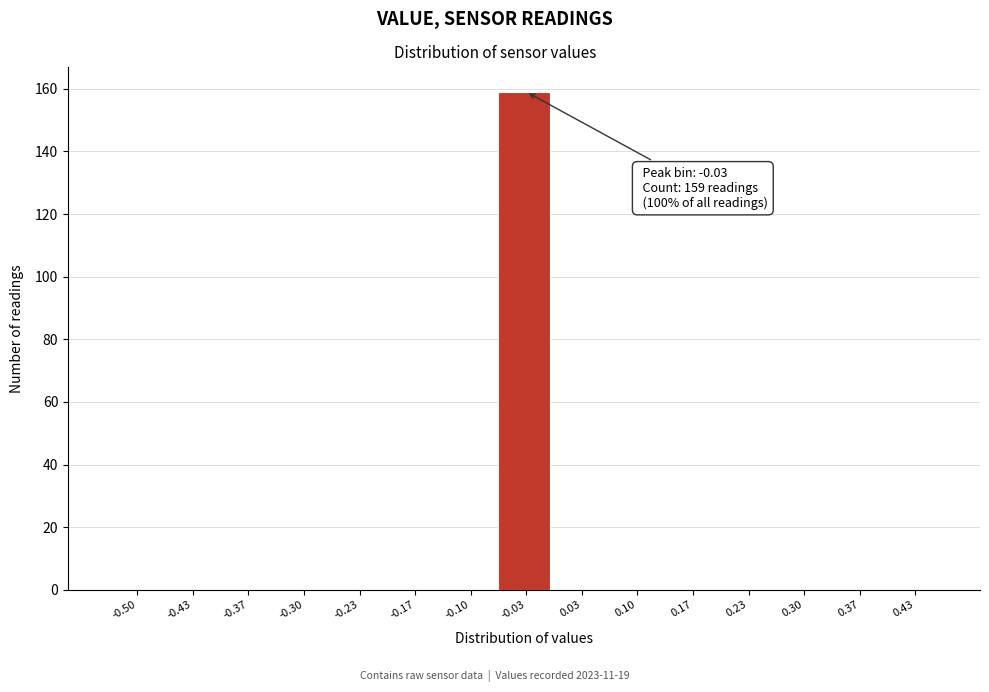

Reading left to right, list all the values displayed in this chart.

-0.50=0	-0.43=0	-0.37=0	-0.30=0	-0.23=0	-0.17=0	-0.10=0	-0.03=159	0.03=0	0.10=0	0.17=0	0.23=0	0.30=0	0.37=0	0.43=0